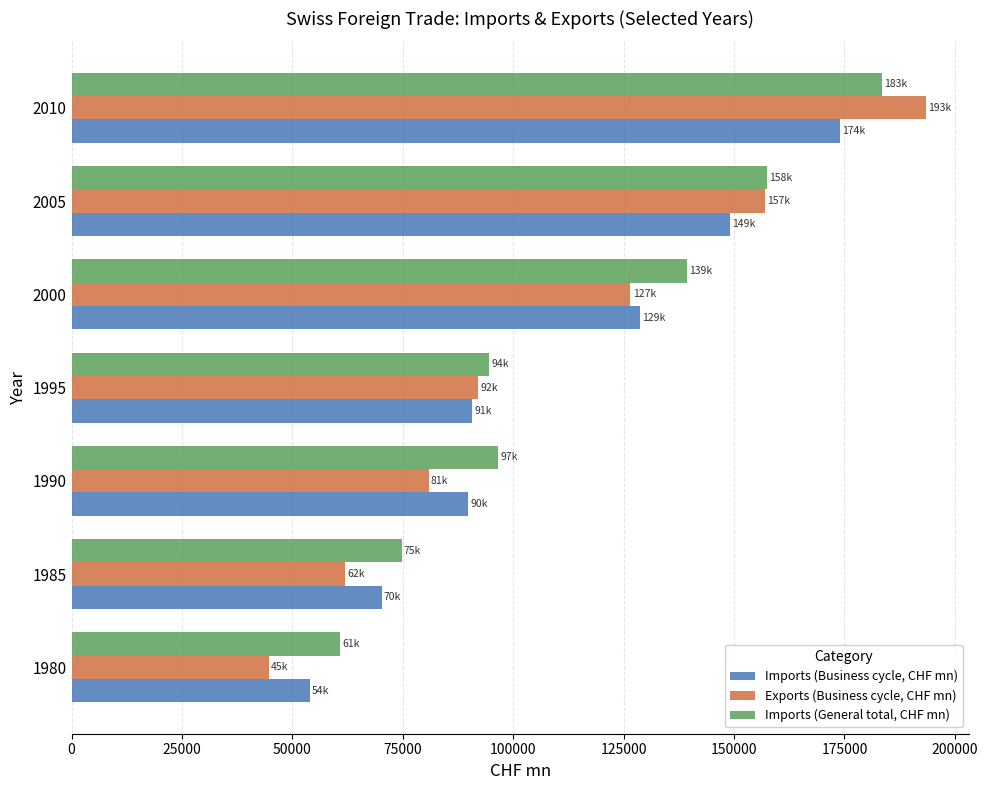

Rank the series by their maximum value, from lowest to highest.

Imports (Business cycle, CHF mn), Imports (General total, CHF mn), Exports (Business cycle, CHF mn)